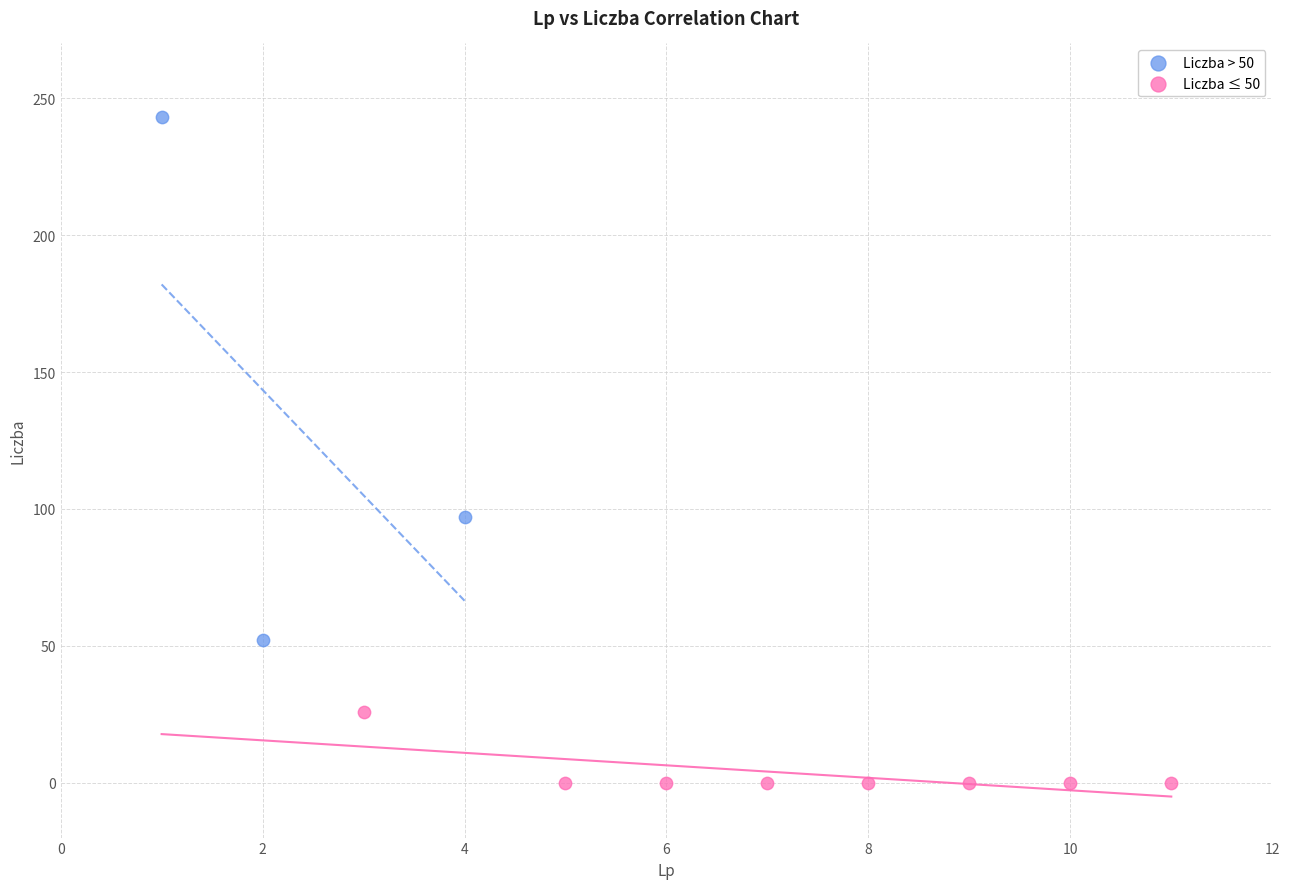

Which series reaches the minimum Y coordinate?

Liczba ≤ 50